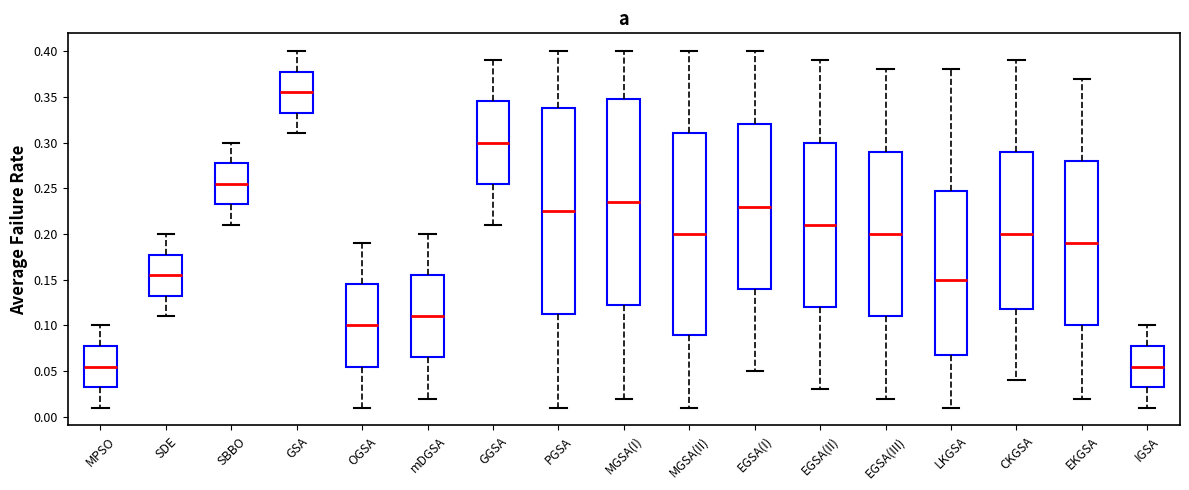

Where does the upper whisker of the box for IGSA end on the y-axis? The values are not printed on the chart, so give them approximately, as read against the axis.

0.100